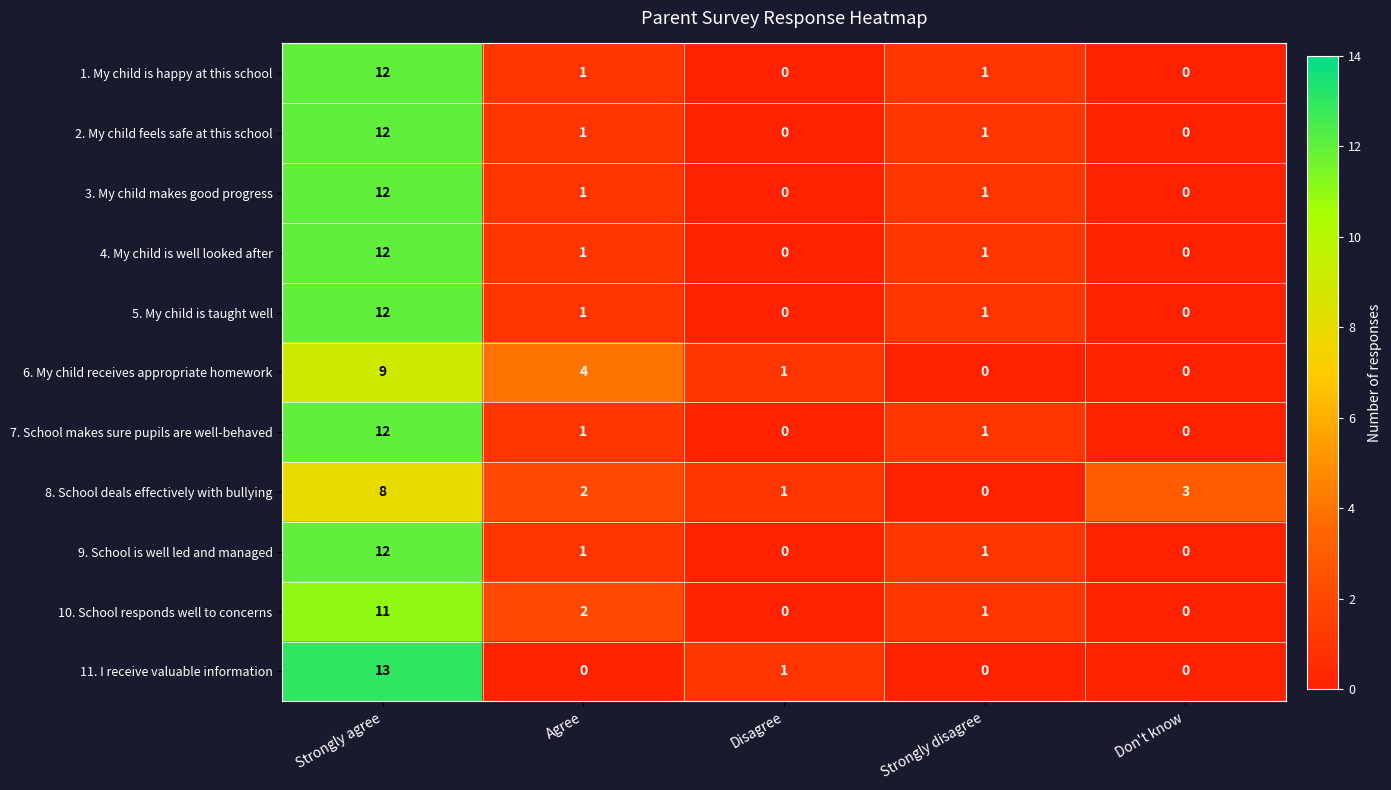

What is the total value across all series at Don't know?

3